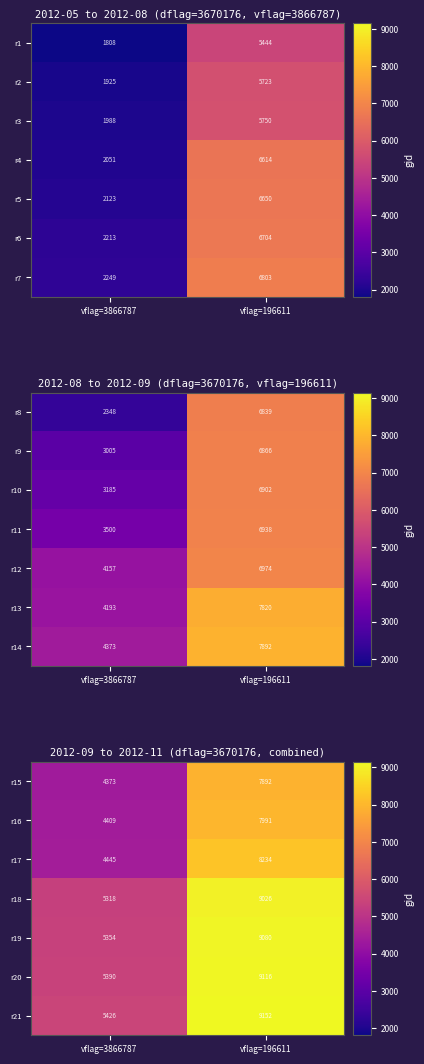

Is the value of r20 at vflag=196611 greater than the value of r17 at vflag=196611?

Yes